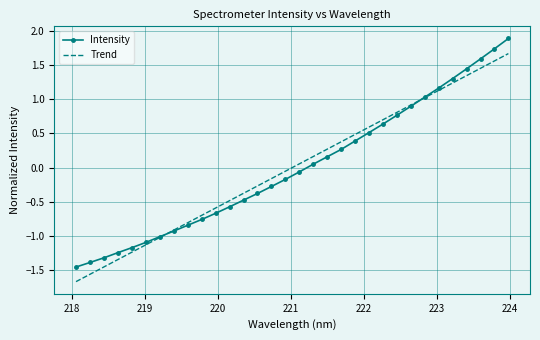

Which series has the widest spread of values?

Intensity